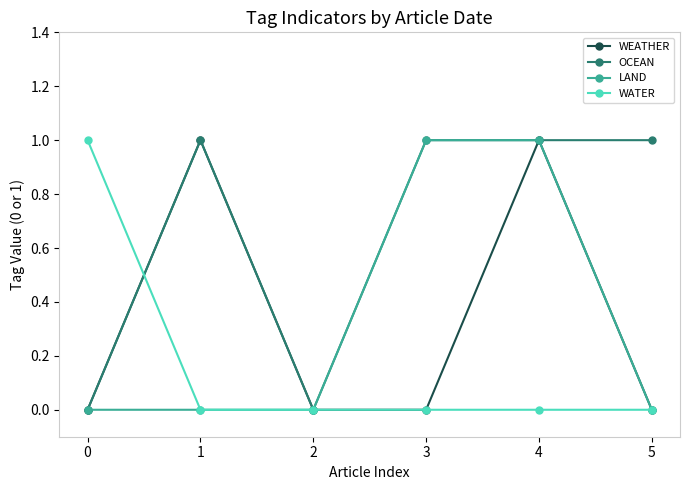

How many interior local peaks does the WEATHER series have?

2